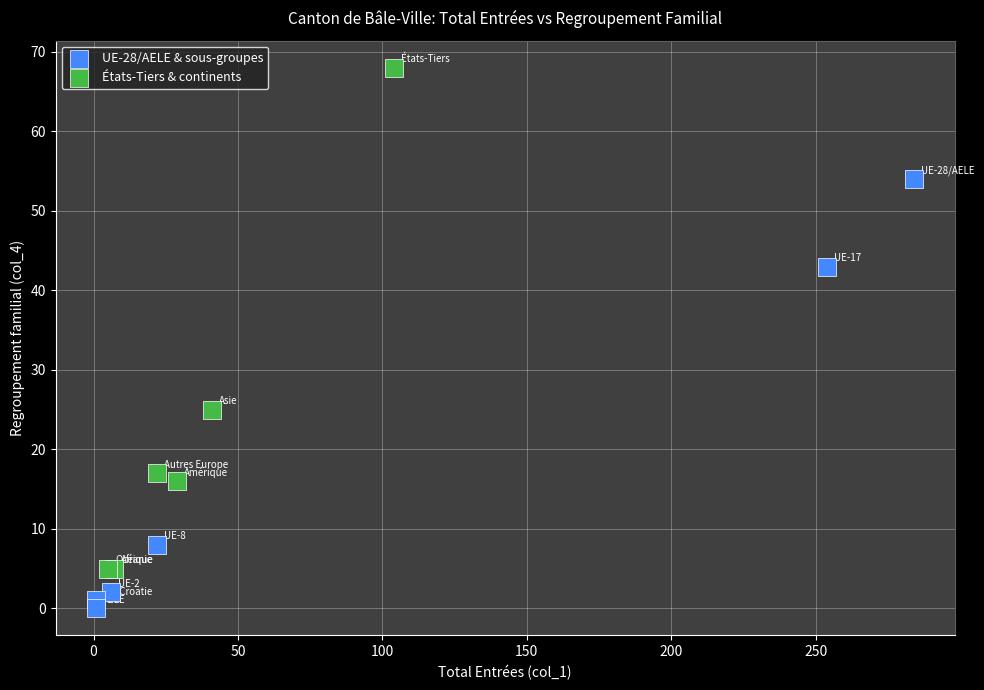

Which series contains the lowest Y value?

UE-28/AELE & sous-groupes